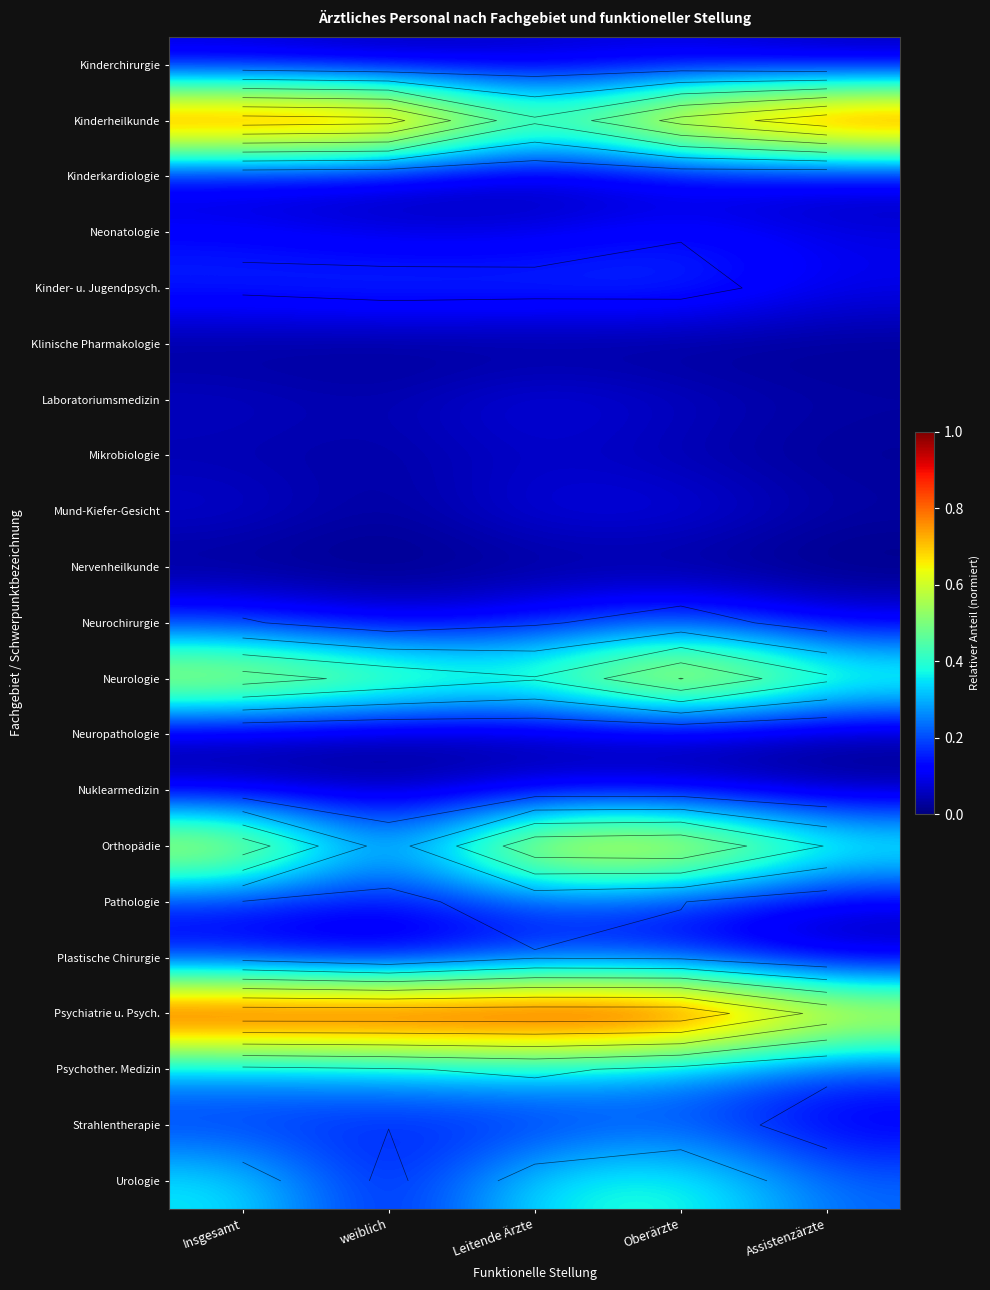

How many distinct data groups are displayed?

21